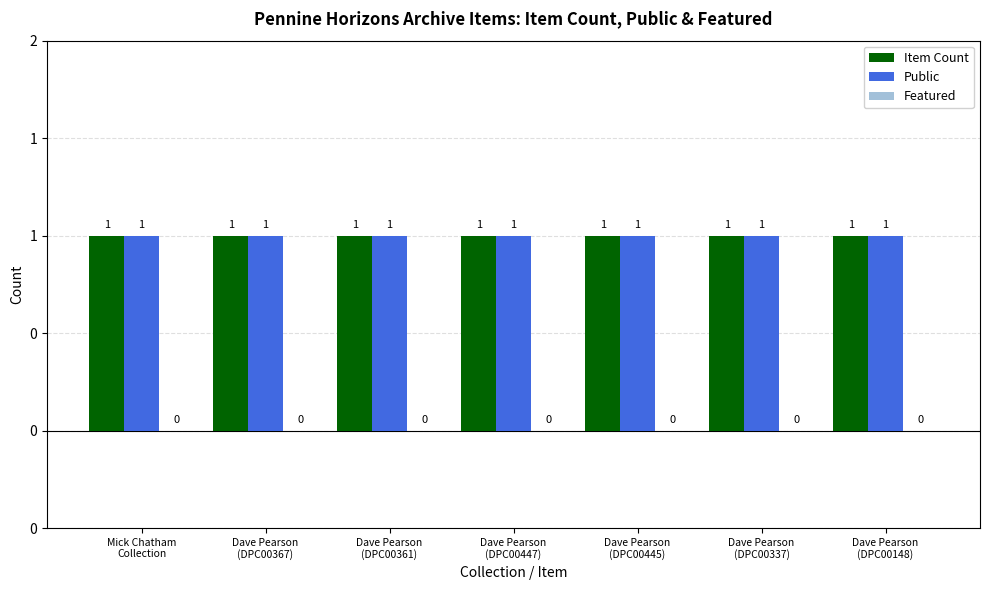

What is the average value of the Item Count series?

1